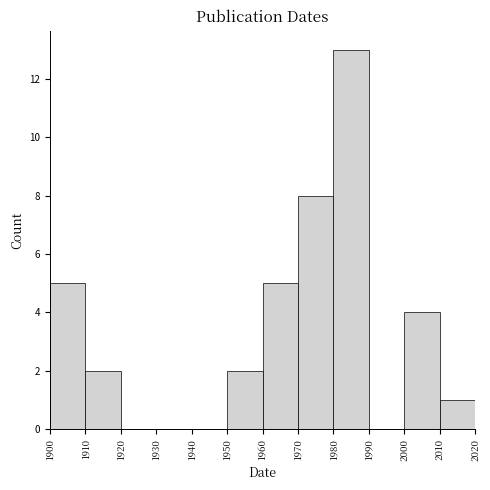

Which range on the x-axis has the tallest bar?

1980 to 1990